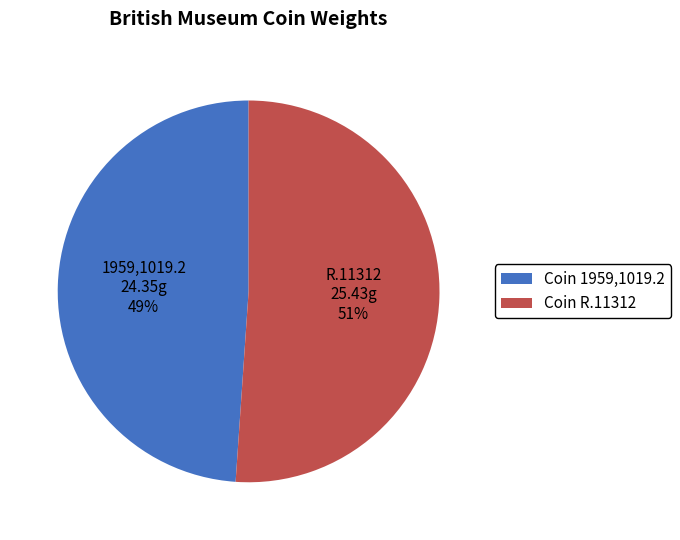

True or false: R.11312 accounts for 60% of the total.

False